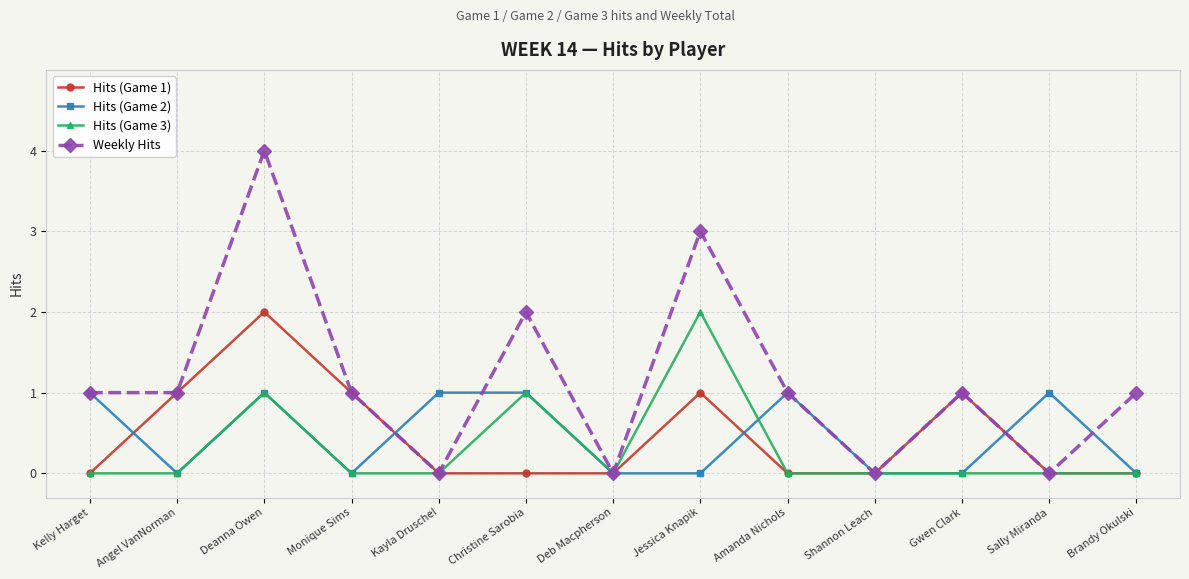

Is this an area chart (filled region under the line)?

No